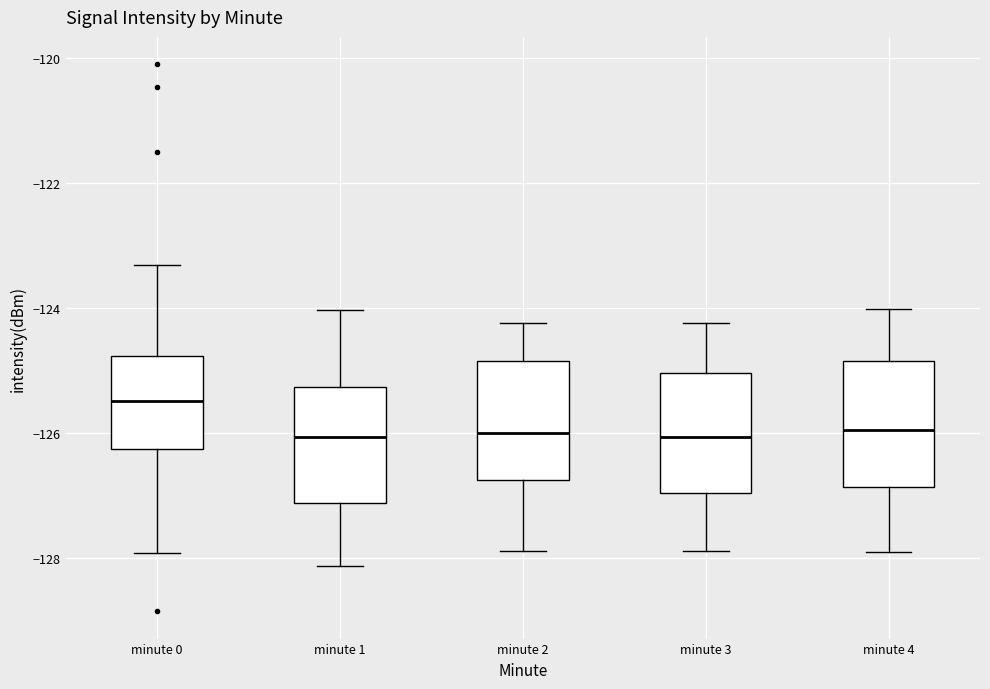

Reading left to right, transcribe this box plot: for each box, give where its median line is, the range the box spans, and where its two whiskers end, as read against the y-axis. The values are not printed on the chart, so give them approximately, as read against the axis.

minute 0: median -125.4, box -126.2 to -124.8, whiskers -128.0 to -123.4
minute 1: median -126.0, box -127.2 to -125.2, whiskers -128.2 to -124.0
minute 2: median -126.0, box -126.8 to -124.8, whiskers -127.8 to -124.2
minute 3: median -126.0, box -127.0 to -125.0, whiskers -127.8 to -124.2
minute 4: median -126.0, box -126.8 to -124.8, whiskers -128.0 to -124.0